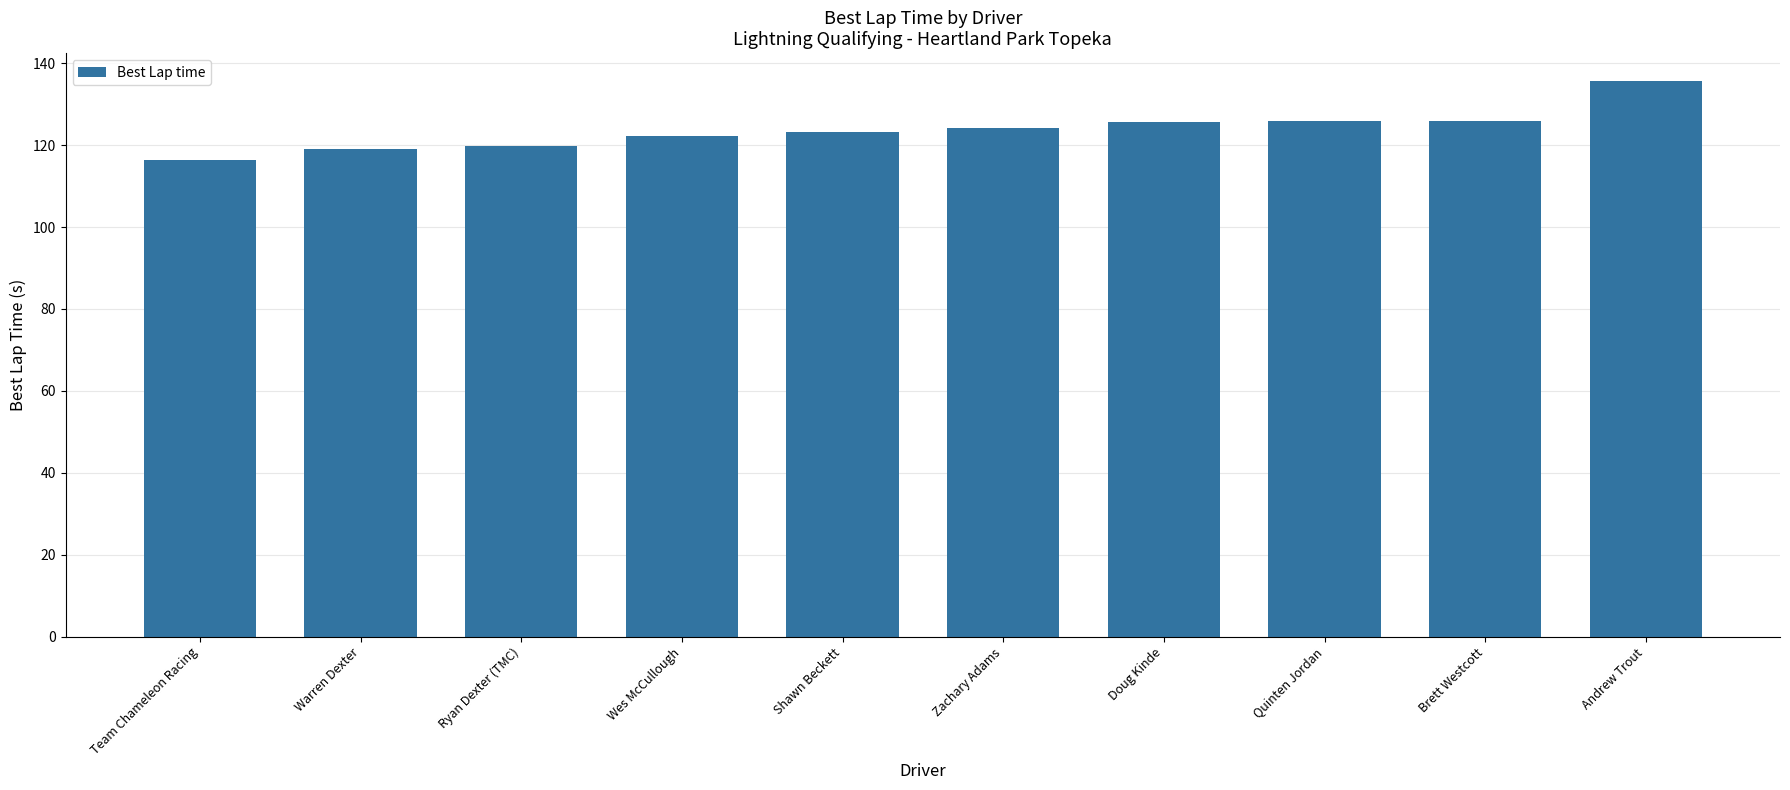

What is the approximate value at Shawn Beckett?

123.2